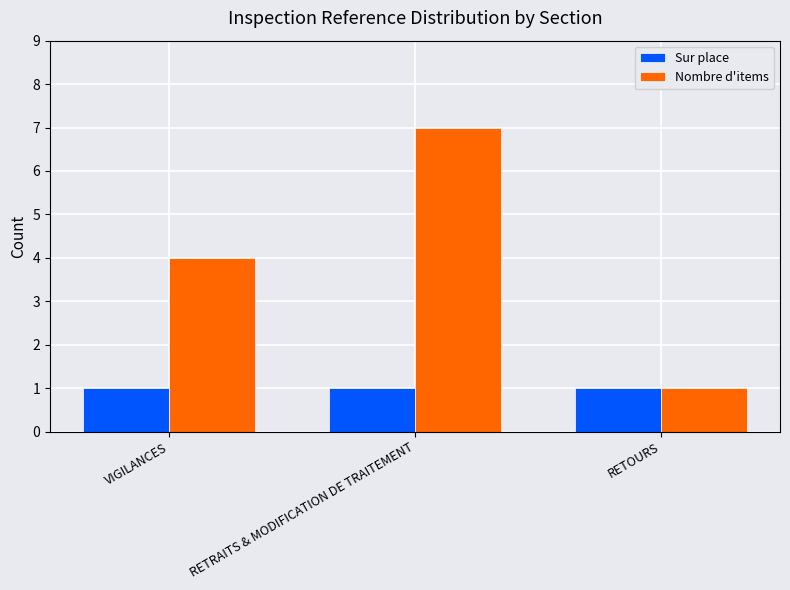

Which category has the lowest value in the Nombre d'items series?

RETOURS